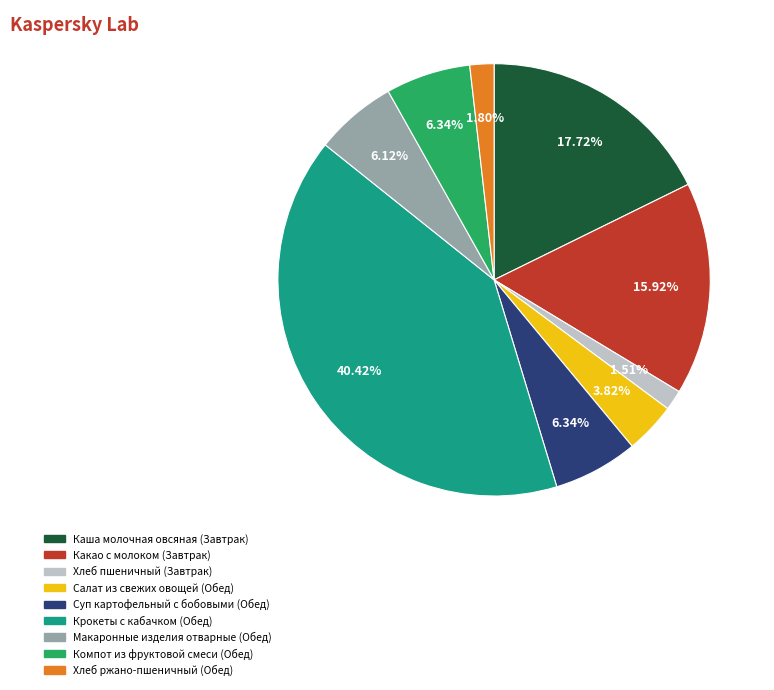

To the nearest percent, what is the average slice percentage?

11%